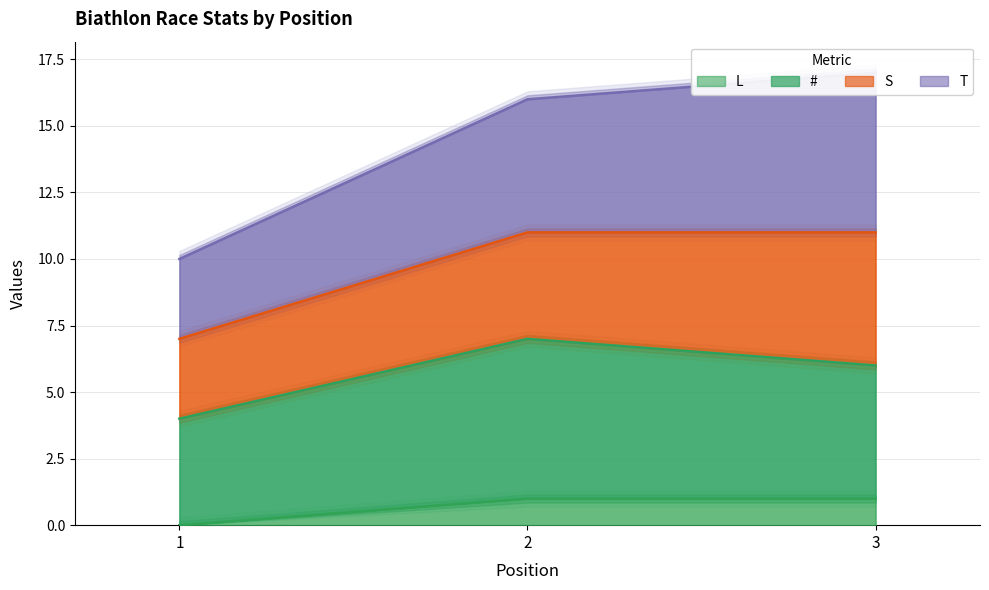

The L series shows 0 at 3. True or false?

False